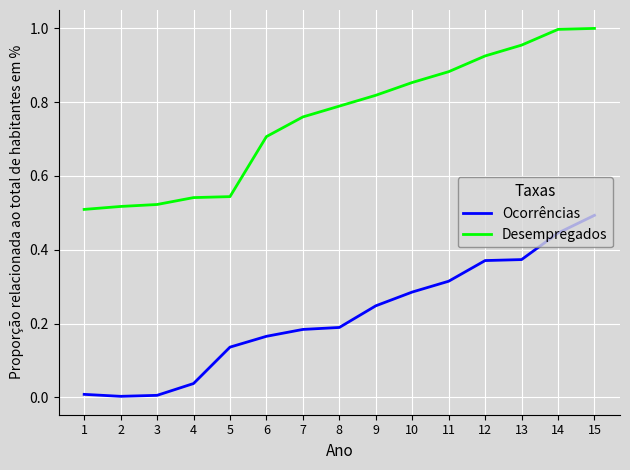

True or false: Desempregados and Ocorrências cross at least once.

False